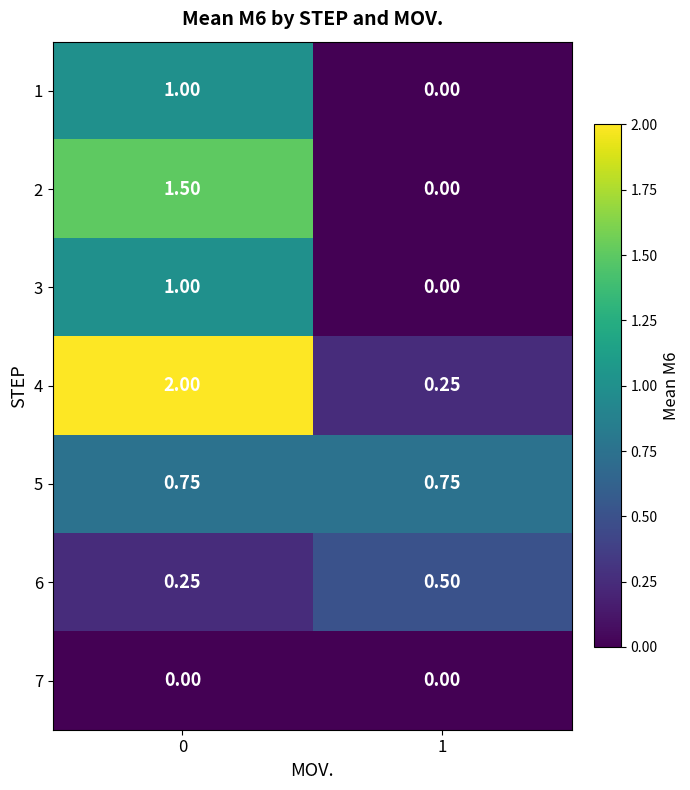

Is the value of 5 at 1 greater than the value of 1 at 1?

Yes